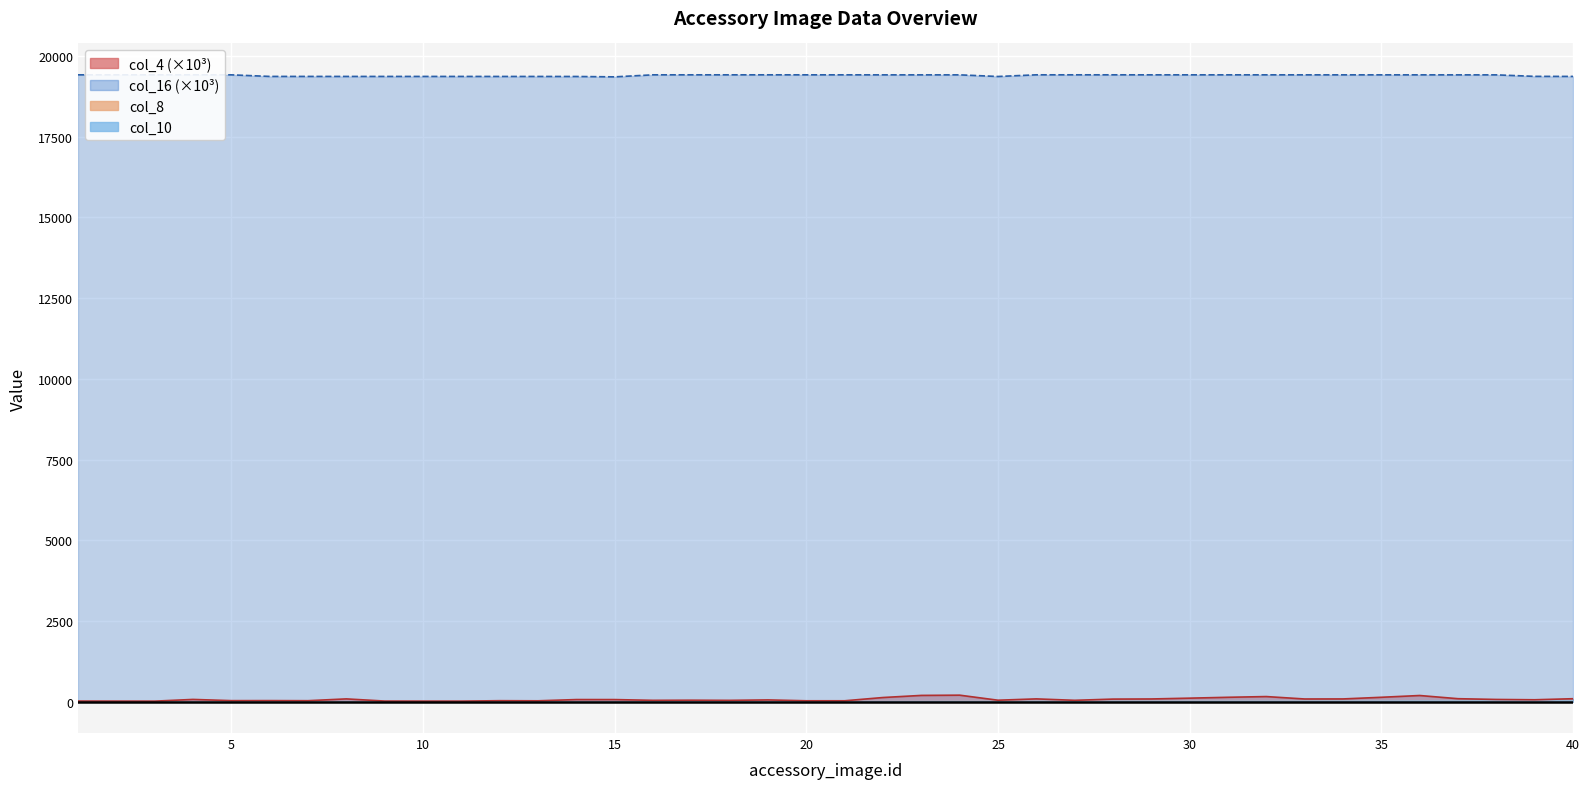

Reading left to right, extract all data points from this chart.

col_4: 1=19.2	2=17.6	3=16.7	4=69.8	5=32.1	6=33.5	7=30.5	8=86.3	9=19.2	10=17.5	11=17.1	12=30.8	13=27.2	14=65.7	15=65.1	16=41.6	17=45.6	18=40.8	19=54.8	20=27.8	21=28.0	22=128.9	23=194.3	24=201.8	25=45.4	26=86.5	27=42.4	28=80.0	29=84.2	30=109.2	31=136.1	32=158.4	33=83.6	34=85.0	35=136.1	36=191.3	37=92.4	38=68.9	39=59.2	40=92.1
col_16: 1=19418.4	2=19418.4	3=19418.4	4=19419.6	5=19418.0	6=19369.0	7=19369.0	8=19368.6	9=19368.6	10=19368.6	11=19368.6	12=19368.0	13=19368.0	14=19367.0	15=19355.5	16=19418.4	17=19418.4	18=19418.4	19=19418.4	20=19418.3	21=19418.3	22=19417.4	23=19417.4	24=19417.4	25=19366.9	26=19418.6	27=19418.6	28=19418.6	29=19418.0	30=19418.0	31=19418.0	32=19418.0	33=19417.7	34=19417.7	35=19417.7	36=19417.7	37=19417.2	38=19417.2	39=19370.7	40=19369.1